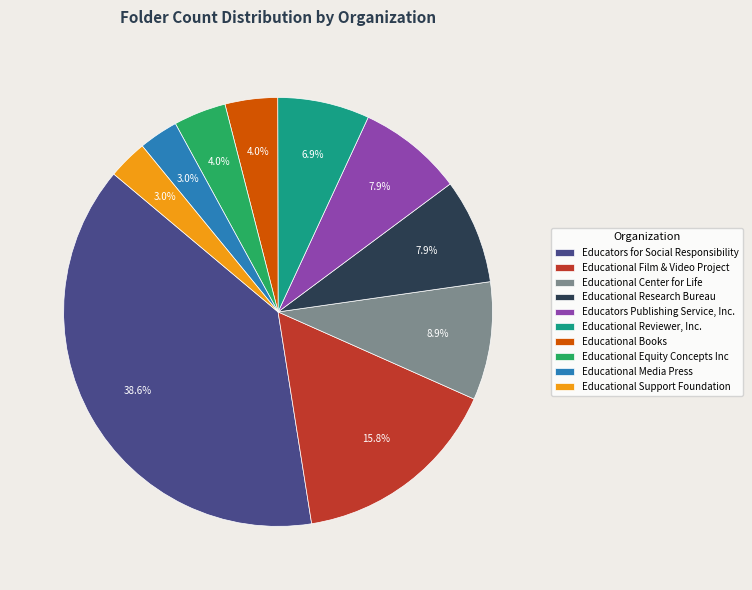

To the nearest percent, what portion does Educational Equity Concepts Inc represent?

4%